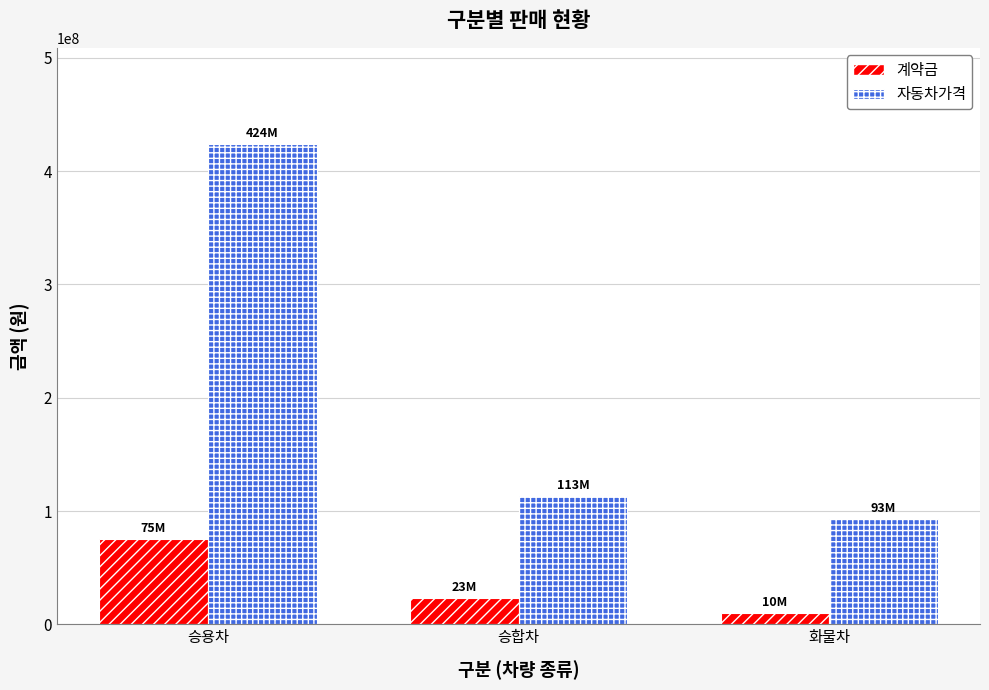

Rank the series at 화물차 from lowest to highest value.

계약금, 자동차가격